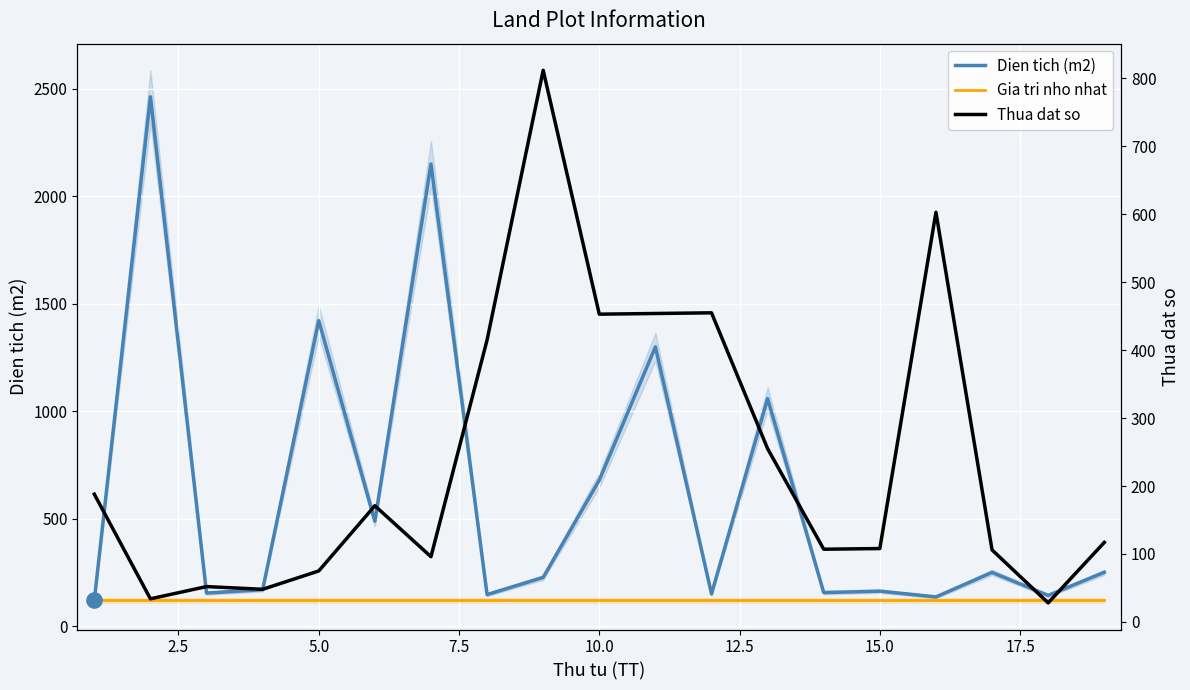

Which series has the largest total across all categories?

Dien tich (m2)